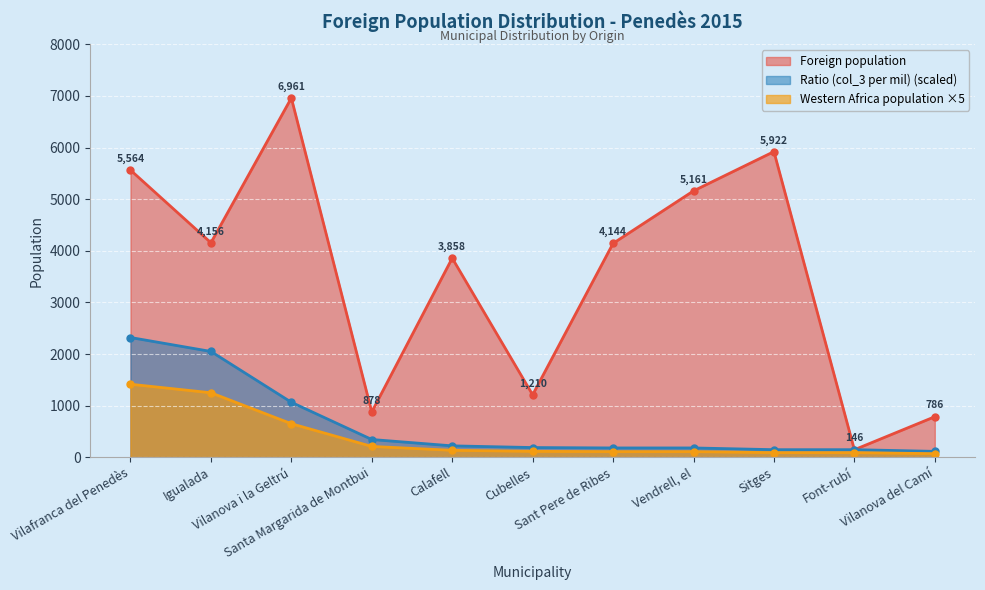

True or false: Western Africa population has a value of 1655.1 at Igualada.

False